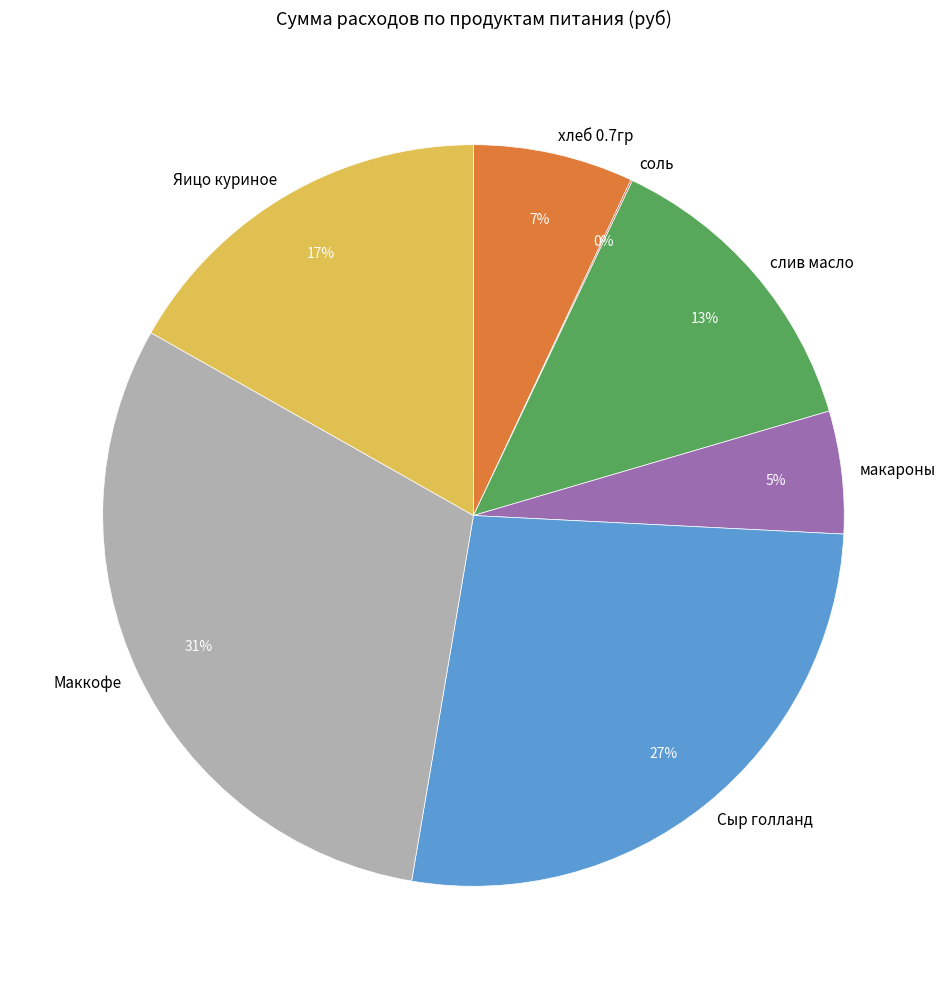

To the nearest percent, what portion does Сыр голланд represent?

27%